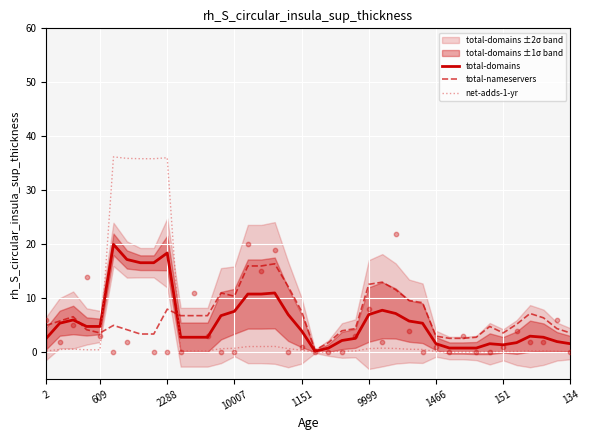

Which series has the largest total across all categories?

total-nameservers